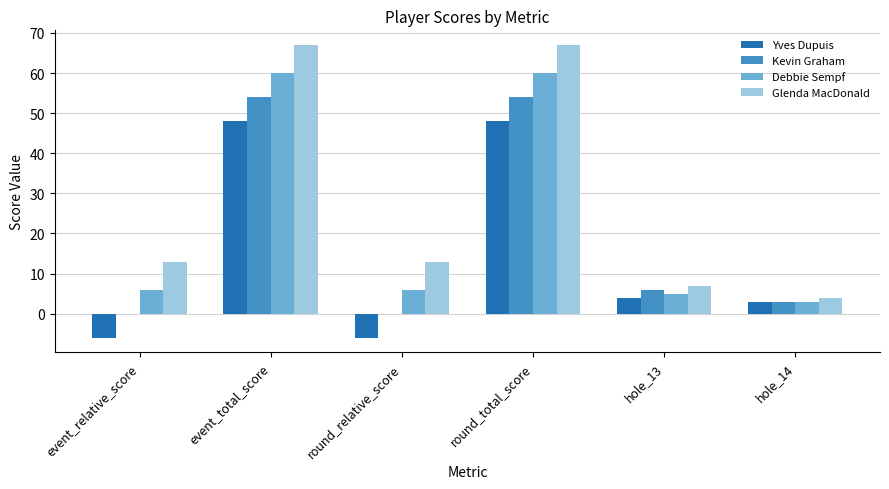

What is the maximum value for Debbie Sempf?

60